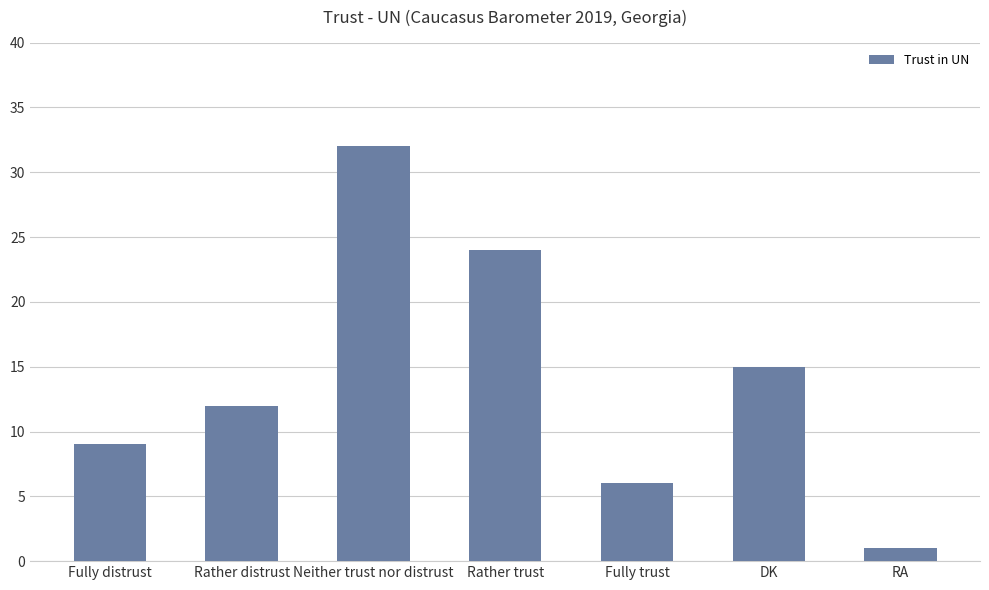

What is the difference between the second highest and minimum values?

23